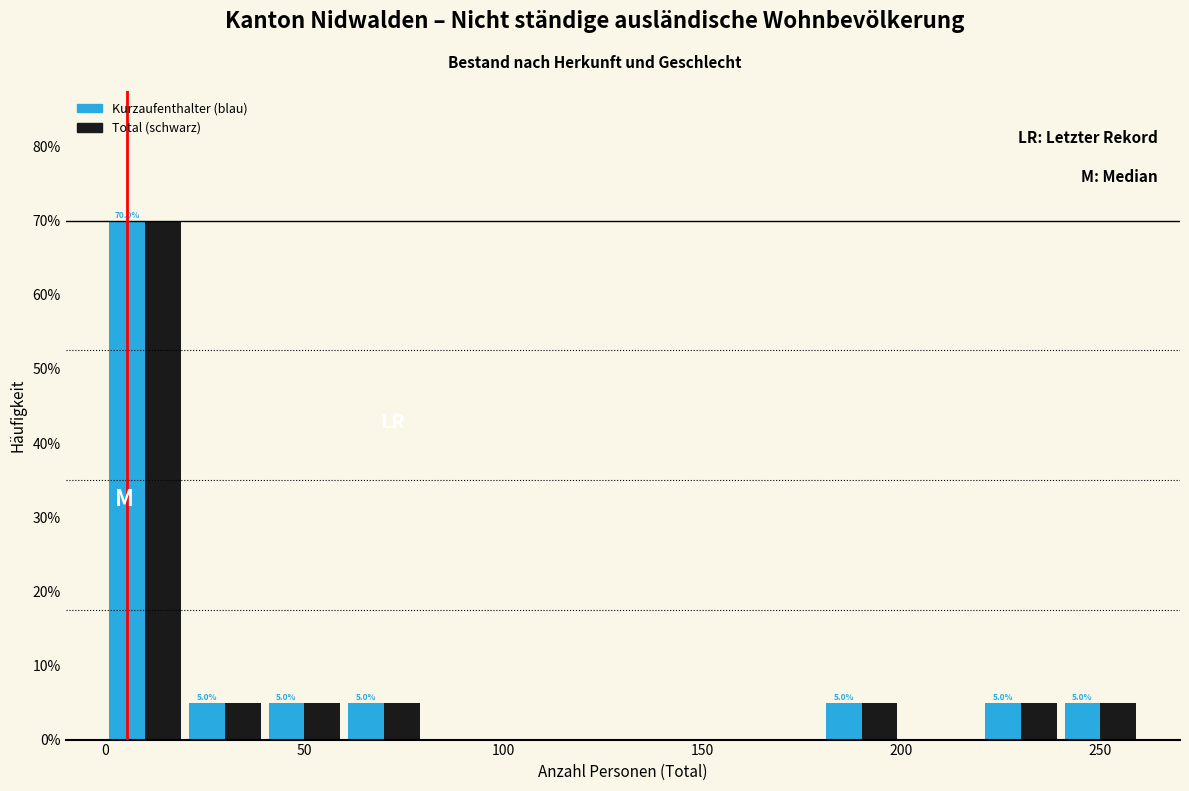

In the Total (schwarz) series, which range on the x-axis has the tallest bar?

0 to 20